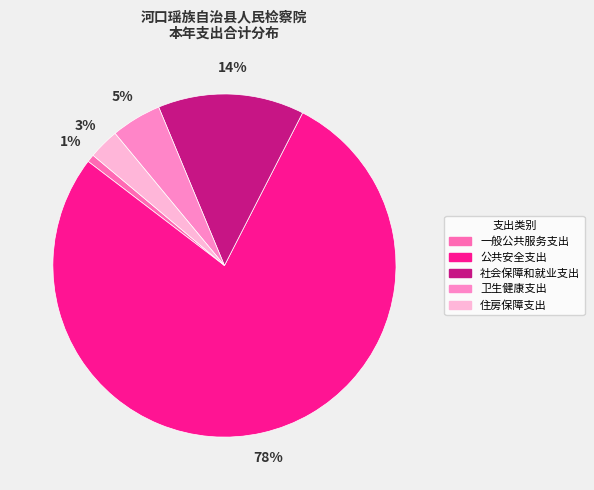

Rank the categories by value from highest to lowest.

公共安全支出, 社会保障和就业支出, 卫生健康支出, 住房保障支出, 一般公共服务支出